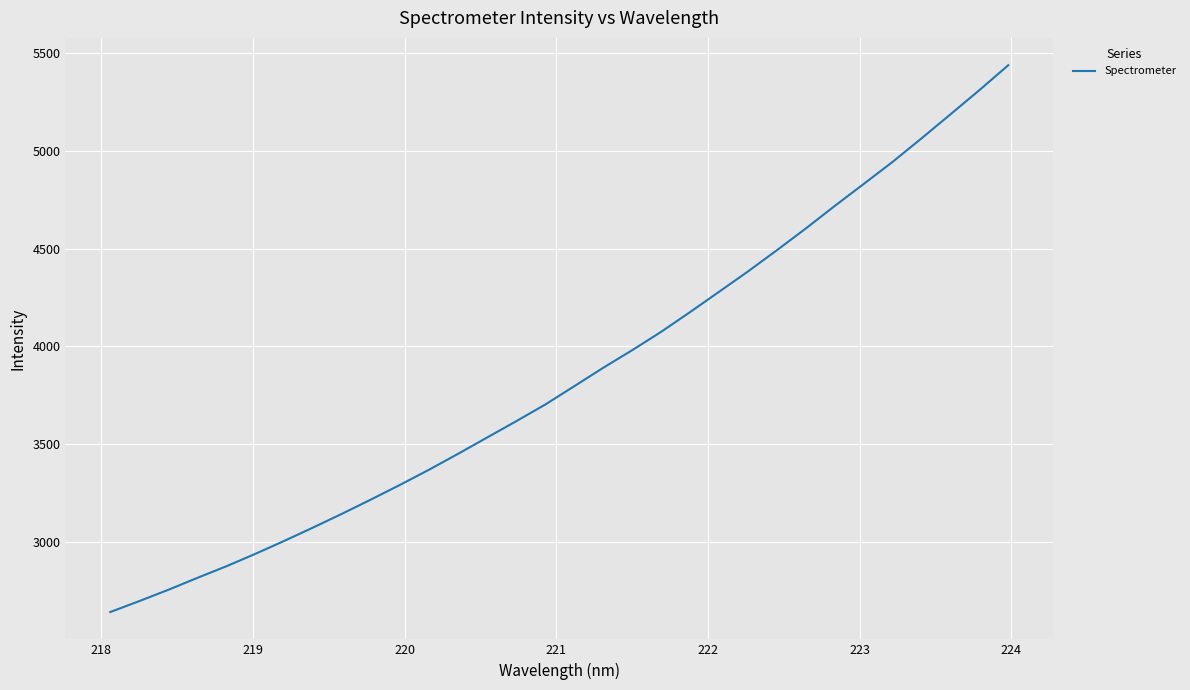

What is the smallest value displayed?

2641.9